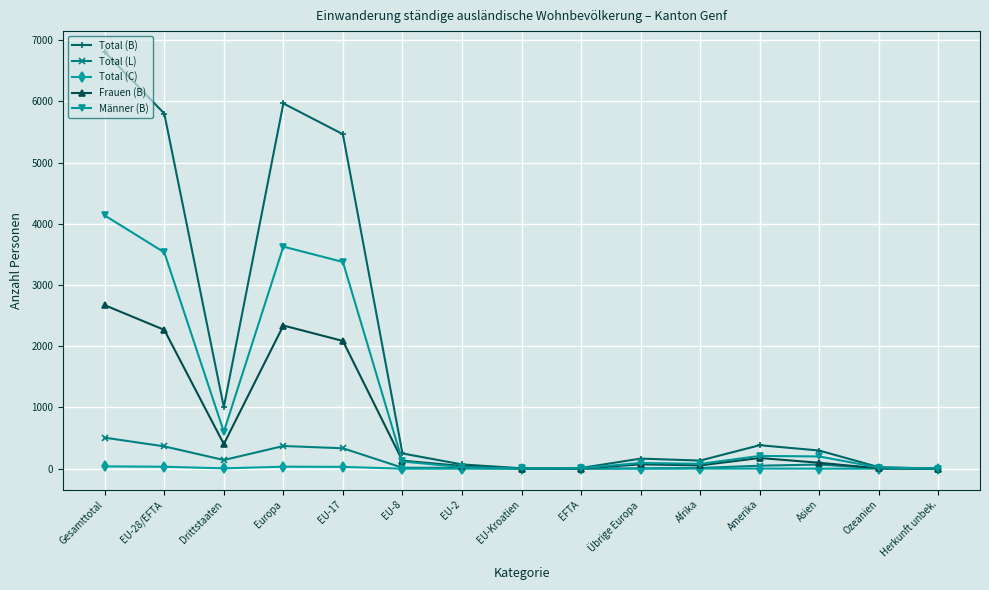

What is the value of the Frauen (B) point at the 5th from the left?

2087